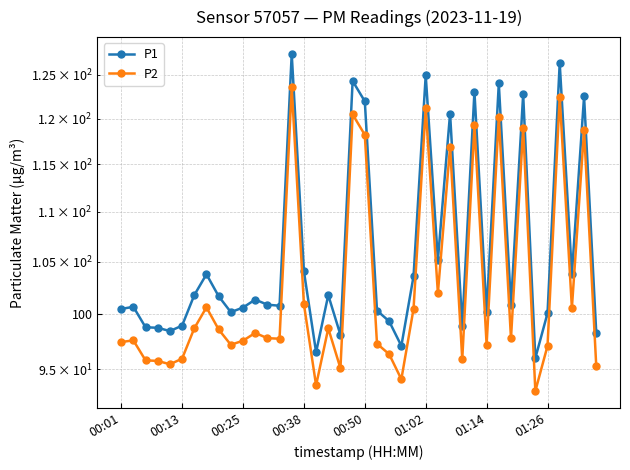

What is the sum of all P2 values?

4120.0